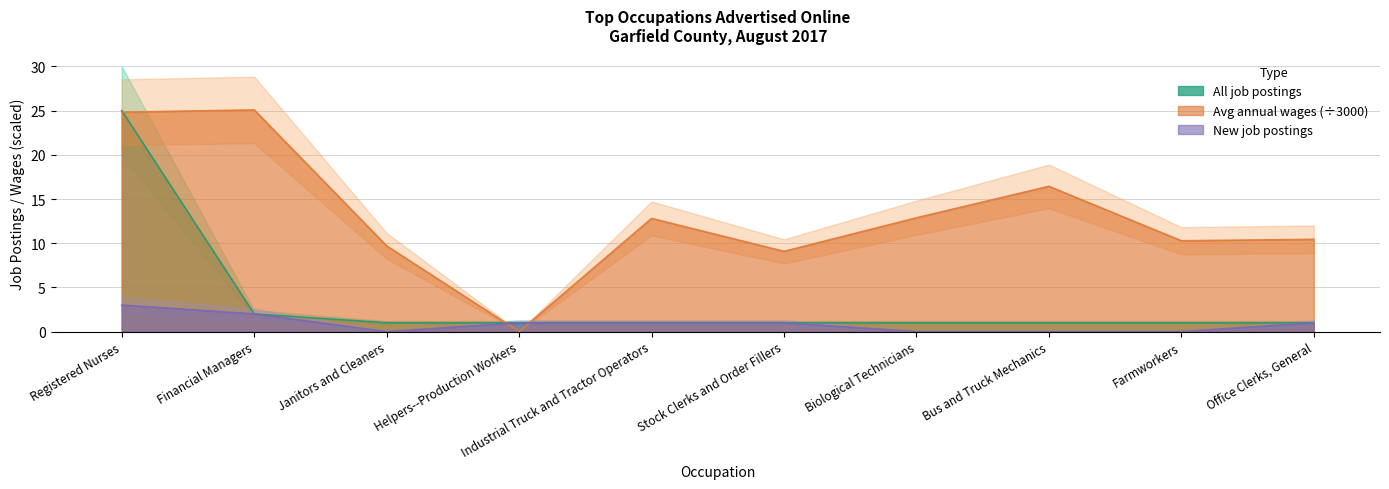

True or false: New job postings and All job postings intersect in this chart.

False